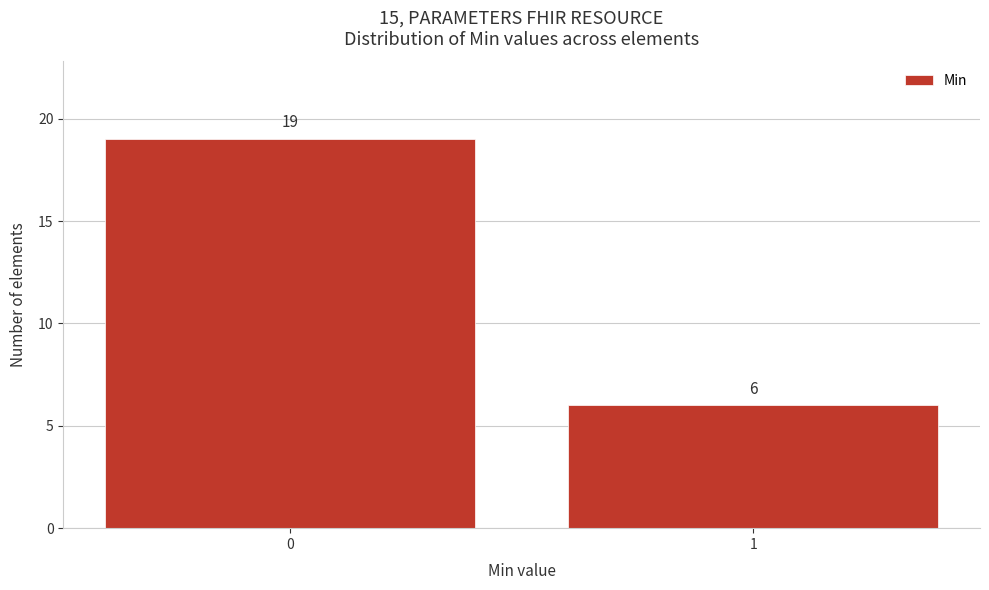

Reading left to right, list all the values displayed in this chart.

0=19	1=6